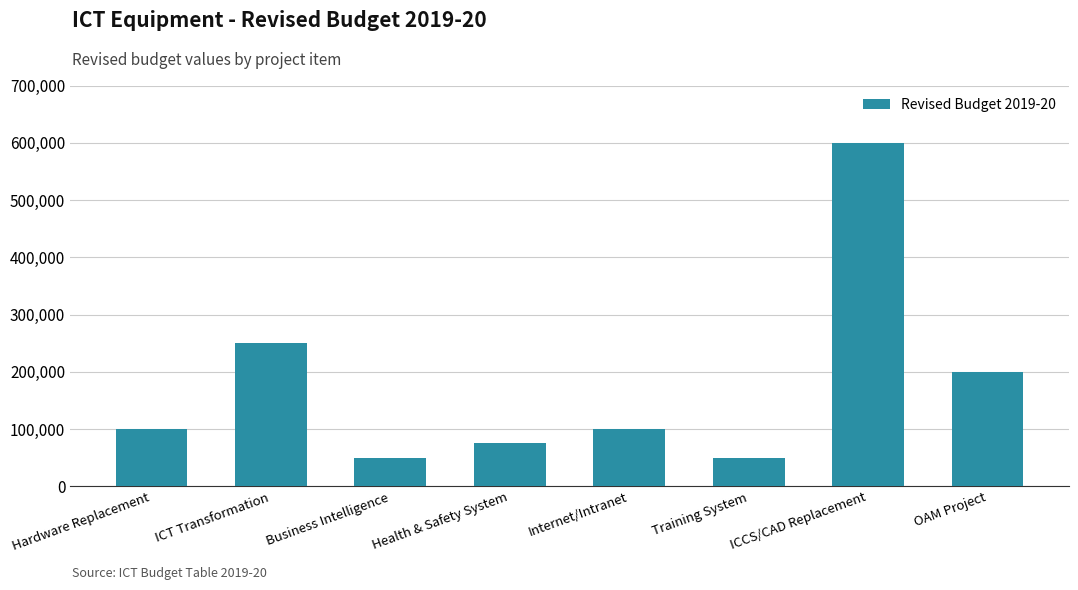

Between Hardware Replacement and ICCS/CAD Replacement, which is larger?

ICCS/CAD Replacement